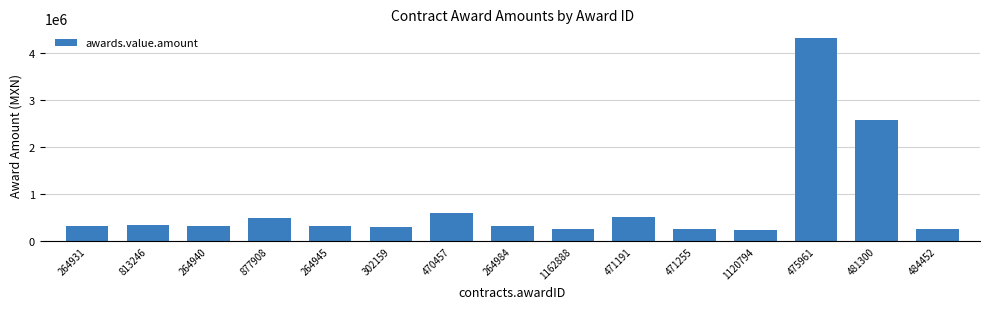

Where is the data nearest to the value 2280103?

481300